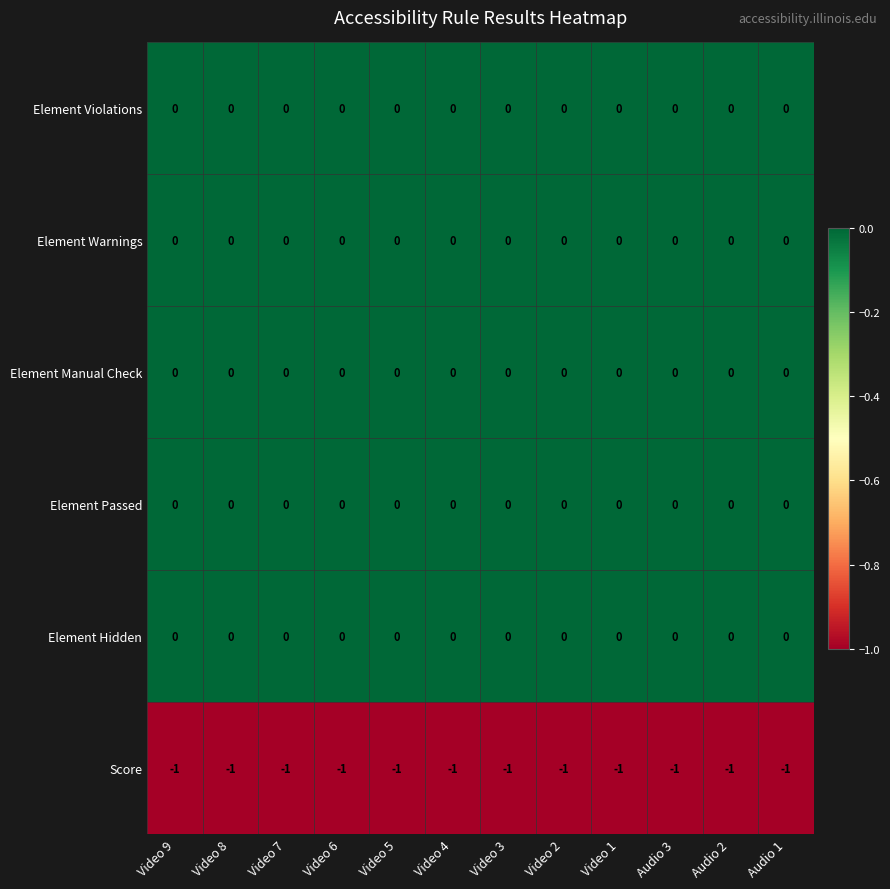

Is the value of Element Hidden at Video 1 greater than the value of Score at Audio 1?

Yes